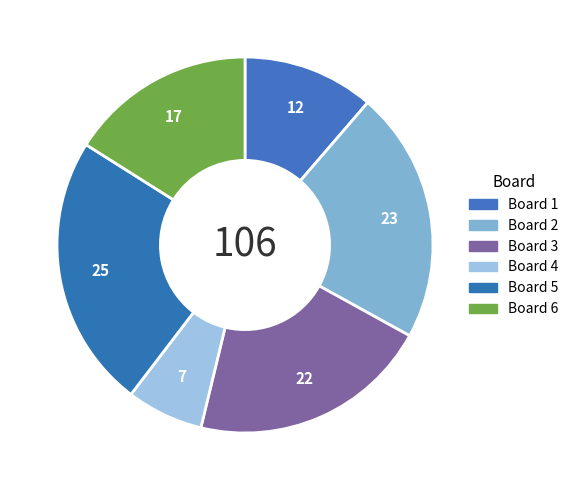

How many slices are in this pie chart?

6